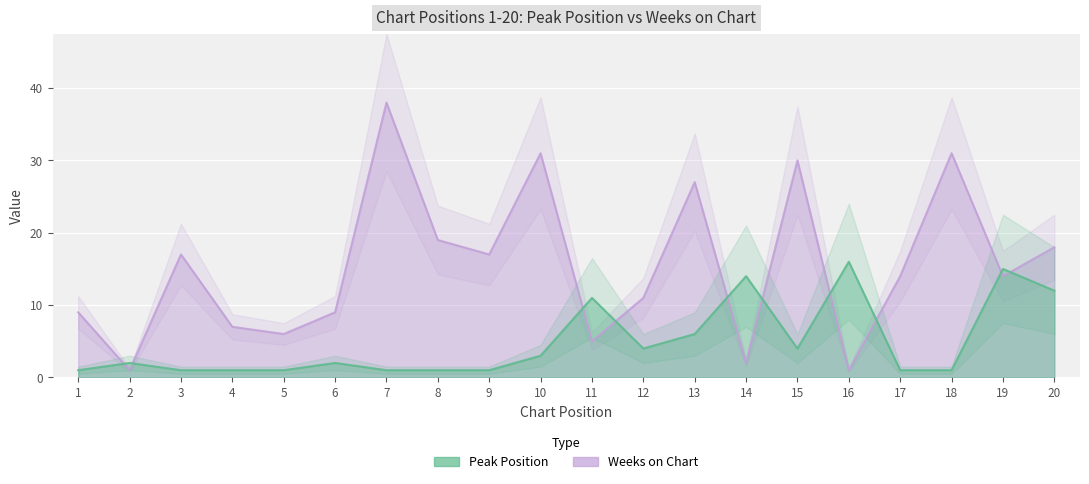

Between 11 and 20, which series saw the biggest shift?

Weeks on Chart